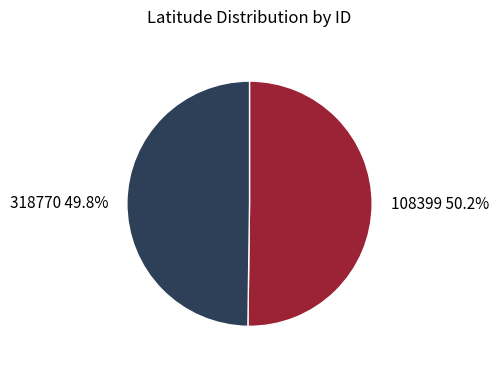

What is the ratio of the value at 108399 to the value at 318770?

1.0